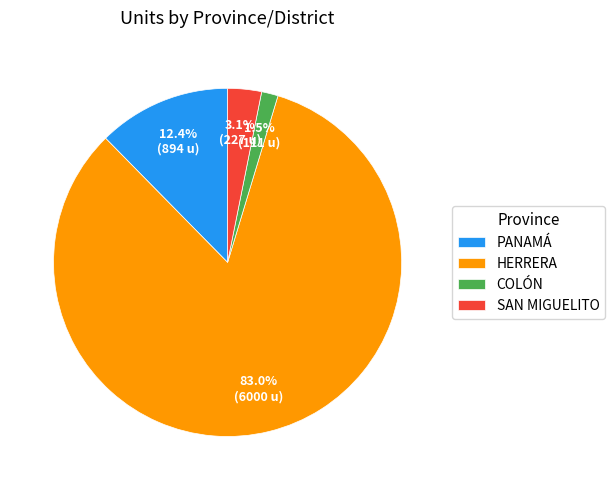

Which category has the smallest portion of the pie?

COLÓN